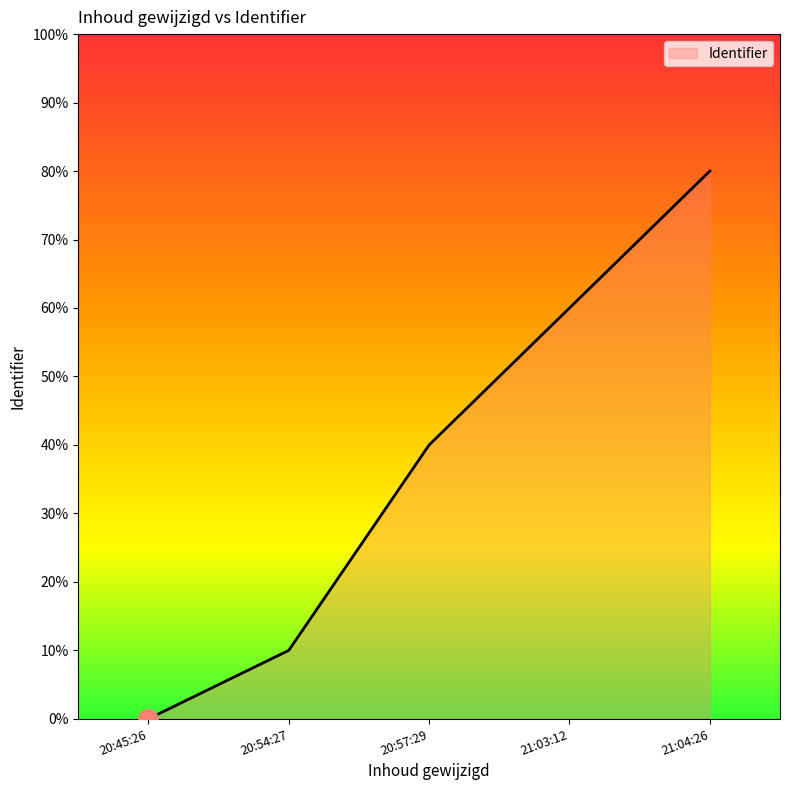

What is the average value?

38